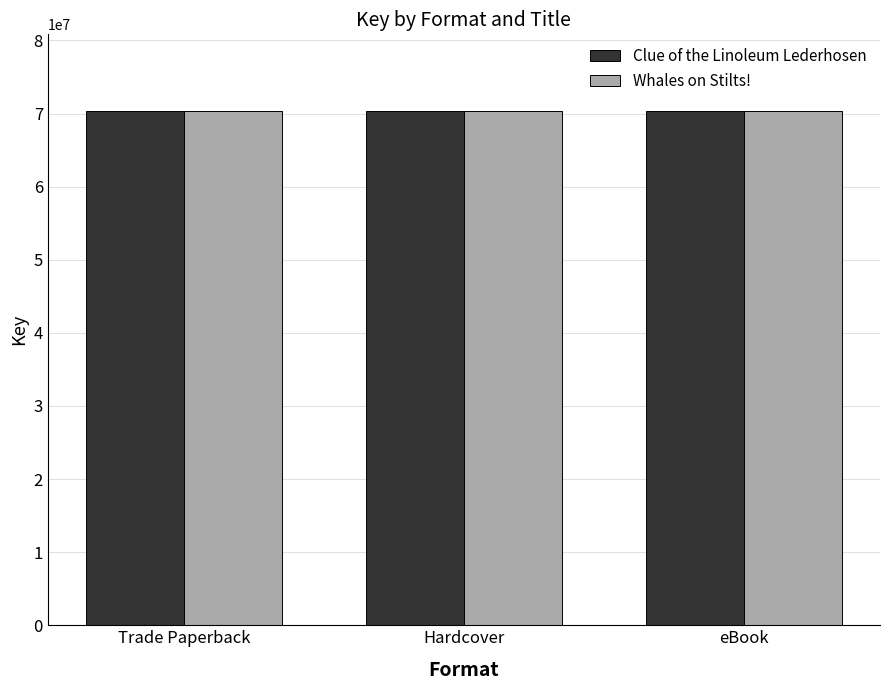

The value of Whales on Stilts! at Hardcover is 70294226. True or false?

True